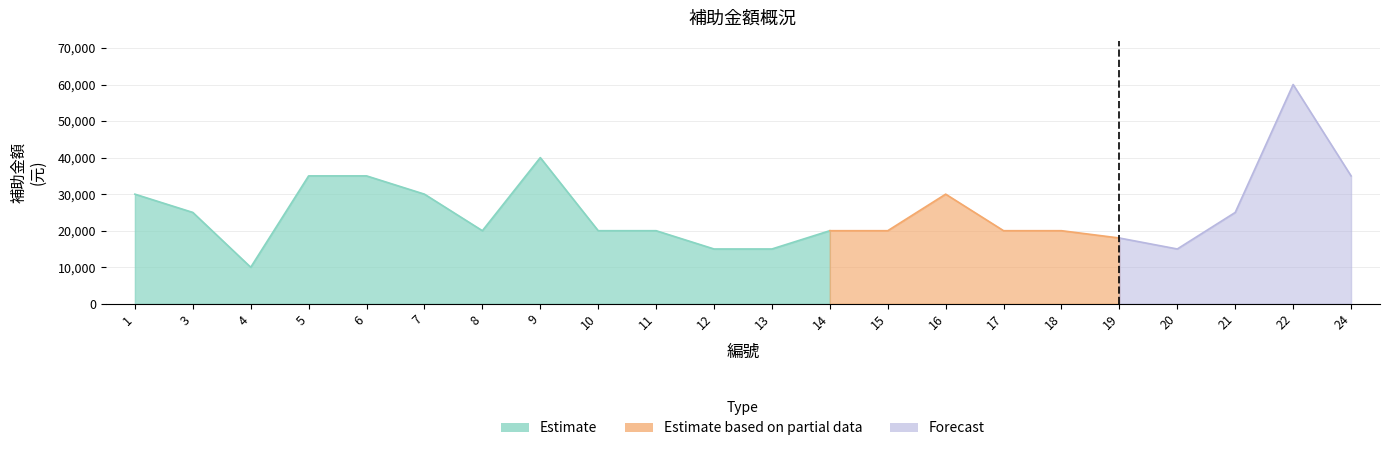

Rank the categories by value from highest to lowest.

22, 9, 5, 6, 24, 1, 7, 16, 3, 21, 8, 10, 11, 14, 15, 17, 18, 19, 12, 13, 20, 4